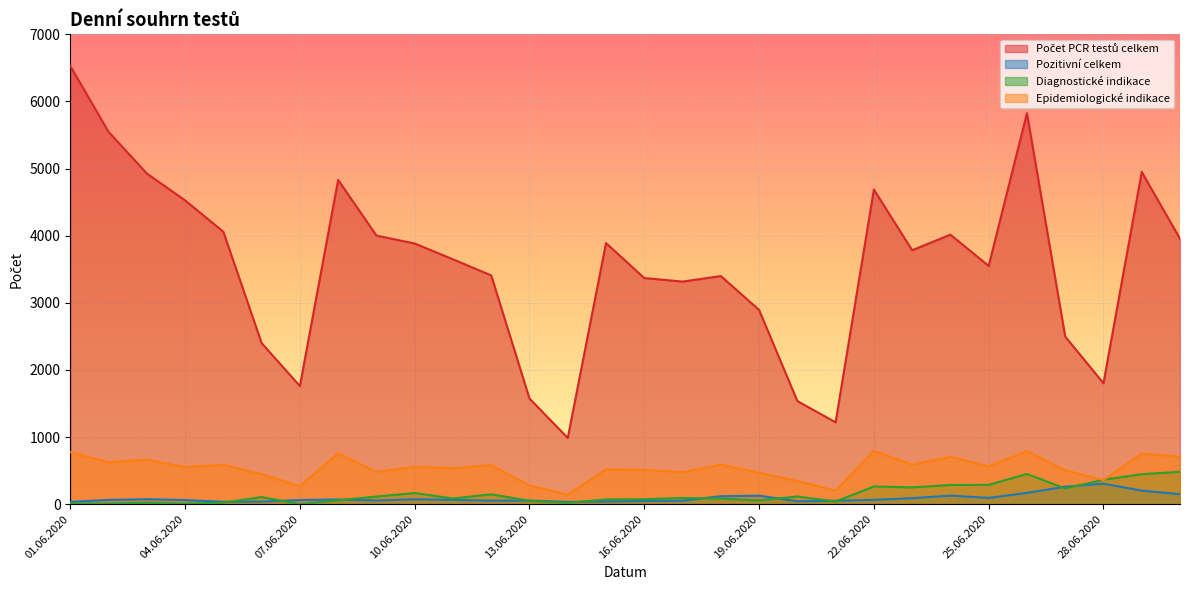

Reading left to right, list all the values displayed in this chart.

Počet PCR testů celkem: 6528	5547	4926	4526	4058	2400	1759	4830	4002	3883	3648	3408	1573	986	3889	3369	3316	3398	2894	1536	1219	4687	3783	4015	3549	5825	2497	1801	4949	3954
Pozitivní celkem: 34	63	74	61	35	38	61	69	55	73	64	52	53	33	40	47	51	118	126	42	50	64	89	127	93	168	260	305	201	149
Diagnostické indikace: 7	8	20	7	22	105	0	57	113	165	84	146	50	20	70	73	92	84	54	114	39	264	249	286	287	450	234	363	446	482
Epidemiologické indikace: 774	624	663	553	586	448	269	758	479	557	535	582	280	141	519	509	477	590	467	346	201	794	588	705	562	791	504	360	752	707